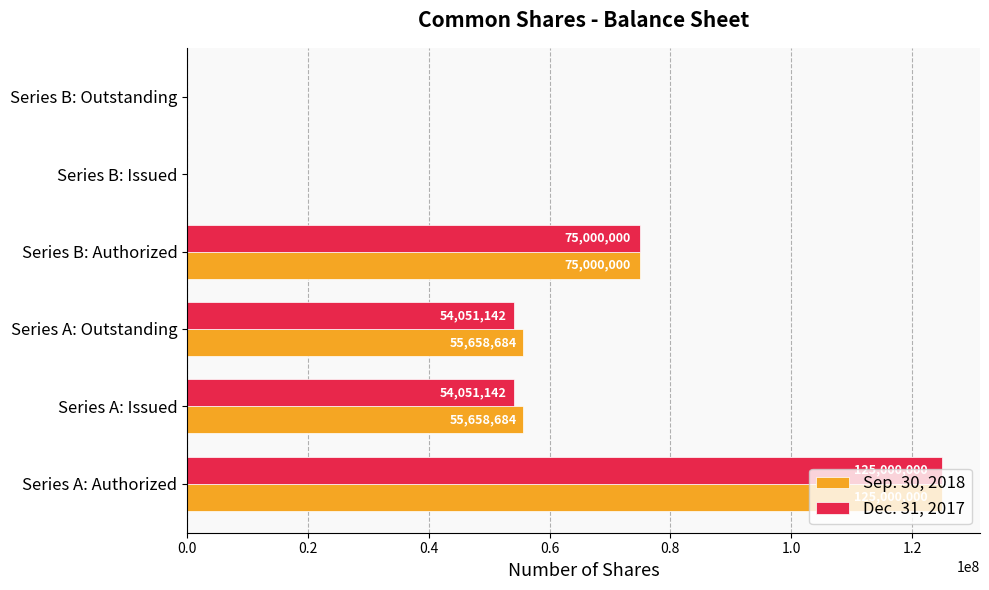

How many Dec. 31, 2017 values are between 0 and 75000000?

5